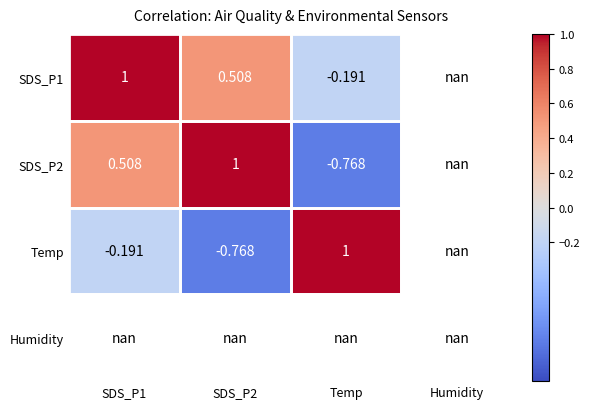

Rank the series at Temp from lowest to highest value.

SDS_P2, SDS_P1, Temp, Humidity